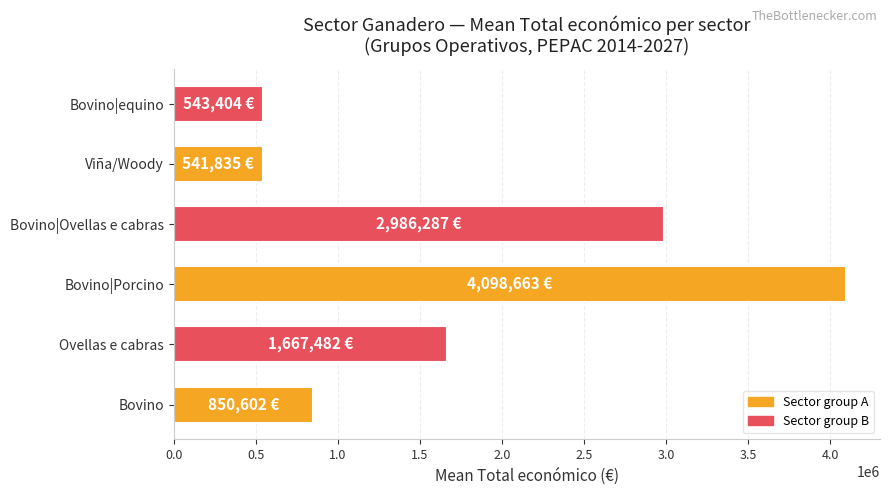

Which category has the highest value across all series?

Bovino|Porcino